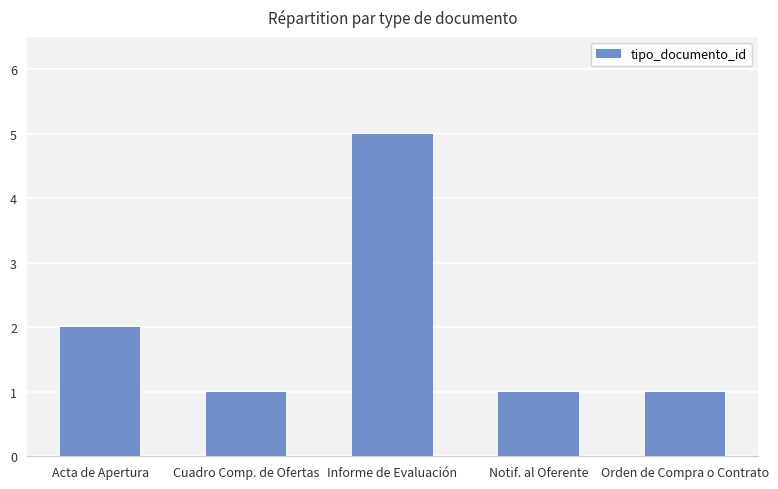

Reading left to right, list all the values displayed in this chart.

Acta de Apertura=2	Cuadro Comp. de Ofertas=1	Informe de Evaluación=5	Notif. al Oferente=1	Orden de Compra o Contrato=1